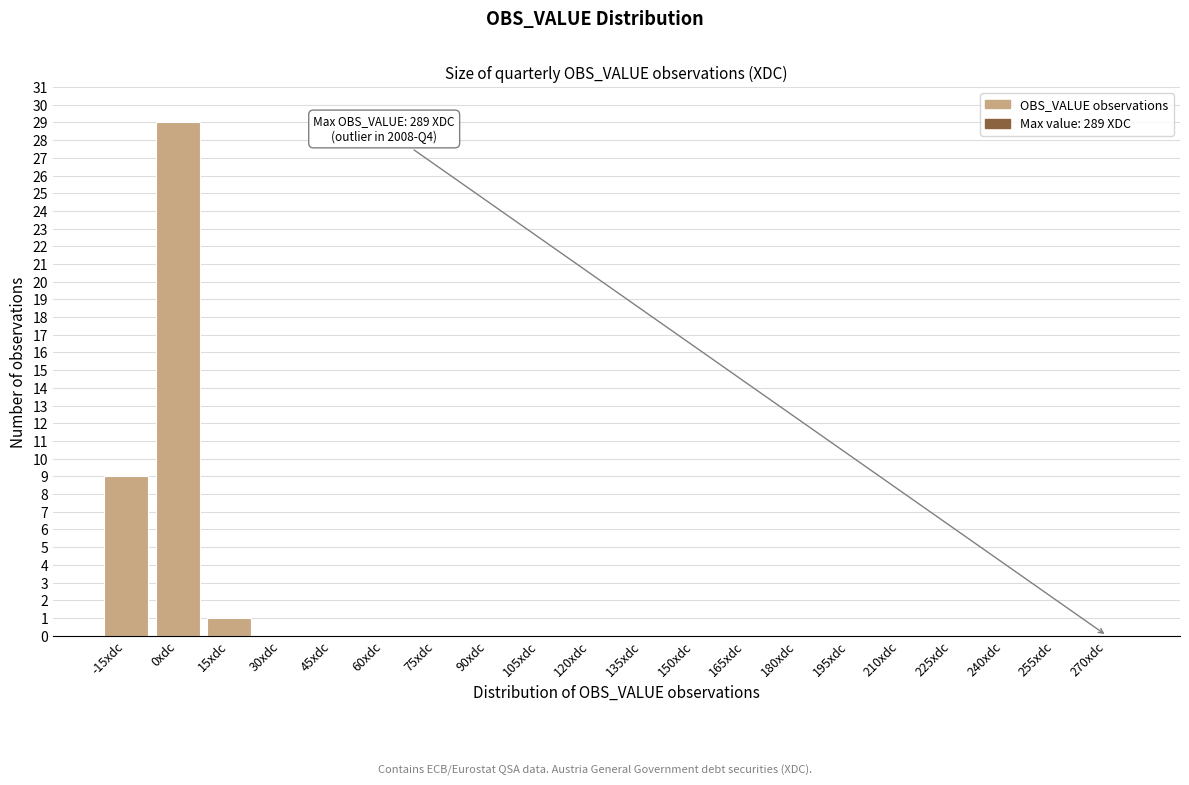

Reading right to left, transcribe all the data shown in this chart.

255xdc=0	240xdc=0	225xdc=0	210xdc=0	195xdc=0	180xdc=0	165xdc=0	150xdc=0	135xdc=0	120xdc=0	105xdc=0	90xdc=0	75xdc=0	60xdc=0	45xdc=0	30xdc=0	15xdc=1	0xdc=29	-15xdc=9